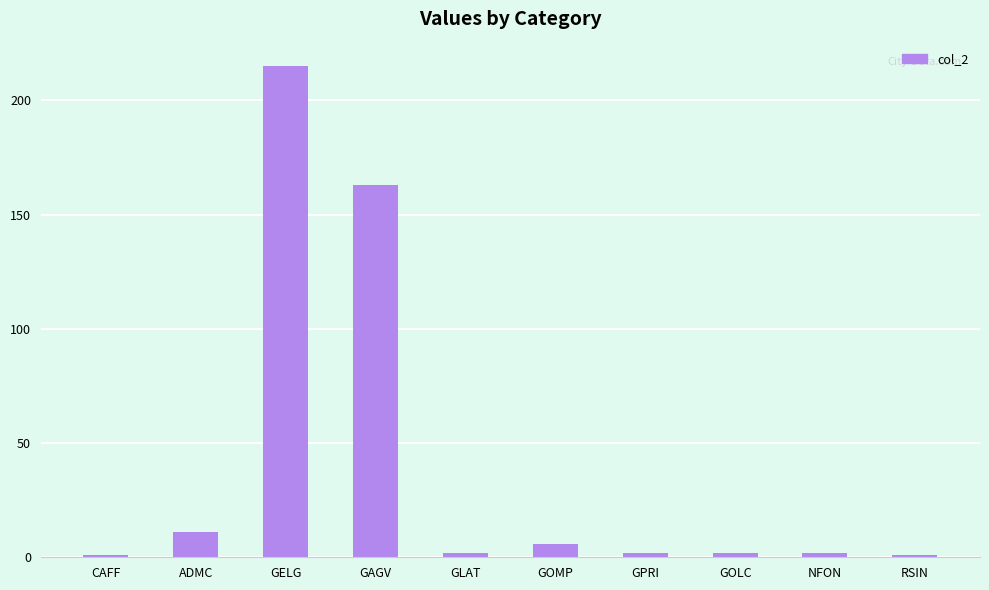

Reading left to right, extract all data points from this chart.

1	11	215	163	2	6	2	2	2	1